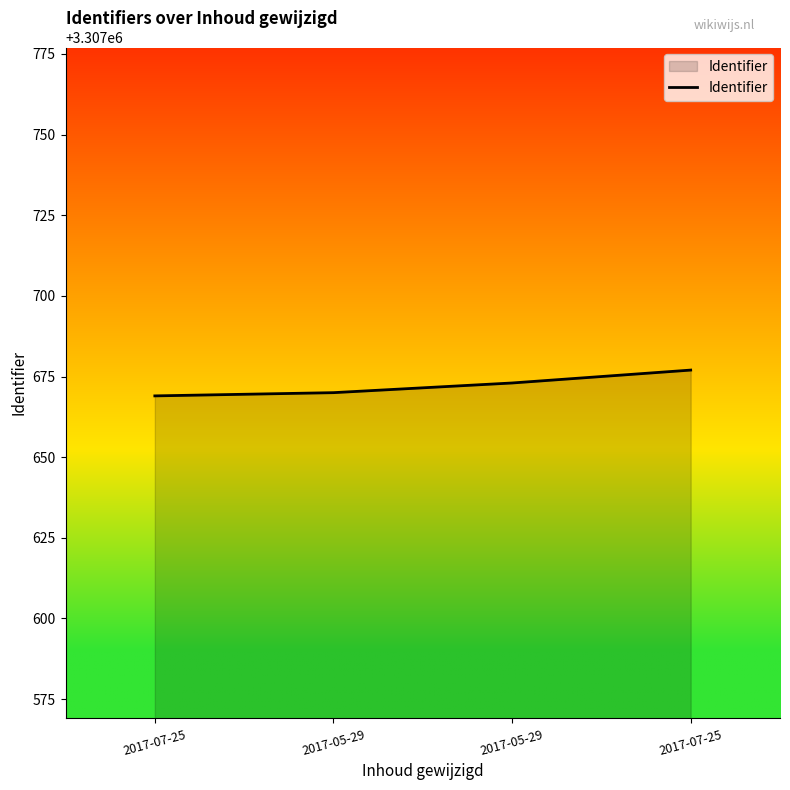

What is the ratio of the value at 2017-05-29 to the value at 2017-07-25?

1.0